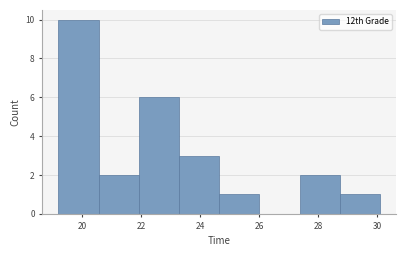

Reading left to right, list every bar in this chart as the range it spans on the x-axis followed by its height. Neither the bar edges nor the heights are printed on the chart, so give them approximately, as read against the axes.

19.2 to 20.6: 10
20.6 to 22.0: 2
22.0 to 23.2: 6
23.2 to 24.6: 3
24.6 to 26.0: 1
26.0 to 27.4: 0
27.4 to 28.8: 2
28.8 to 30.0: 1